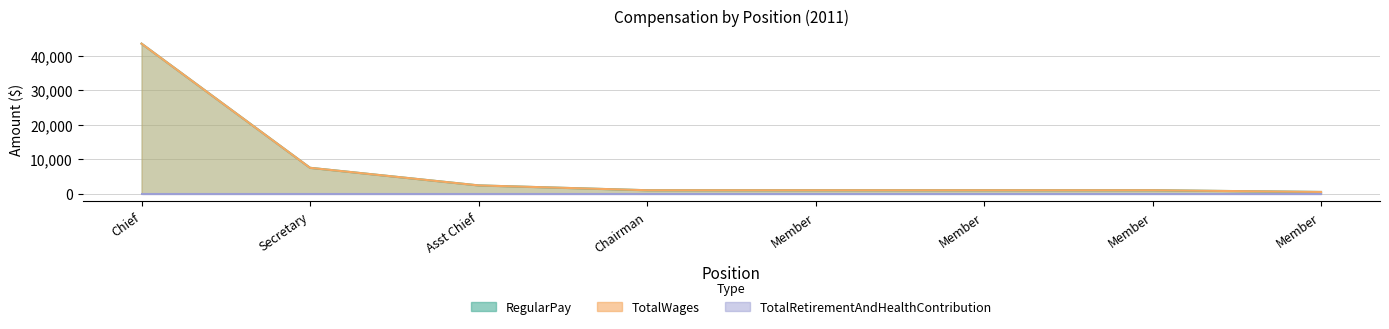

What is the difference between the second highest and minimum values in the TotalWages series?

7000